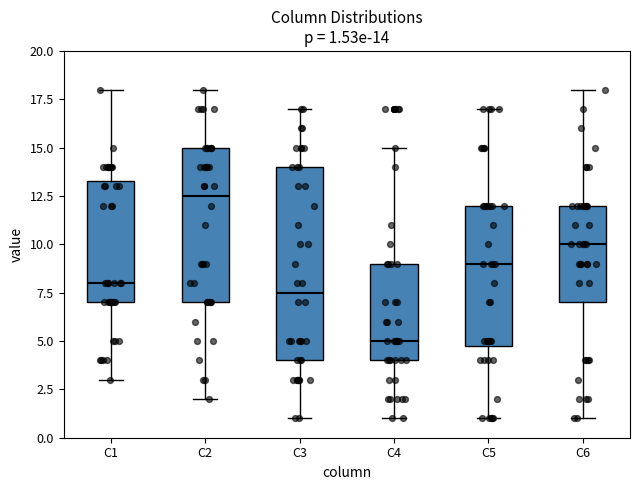

Which box has the highest median line?

C2